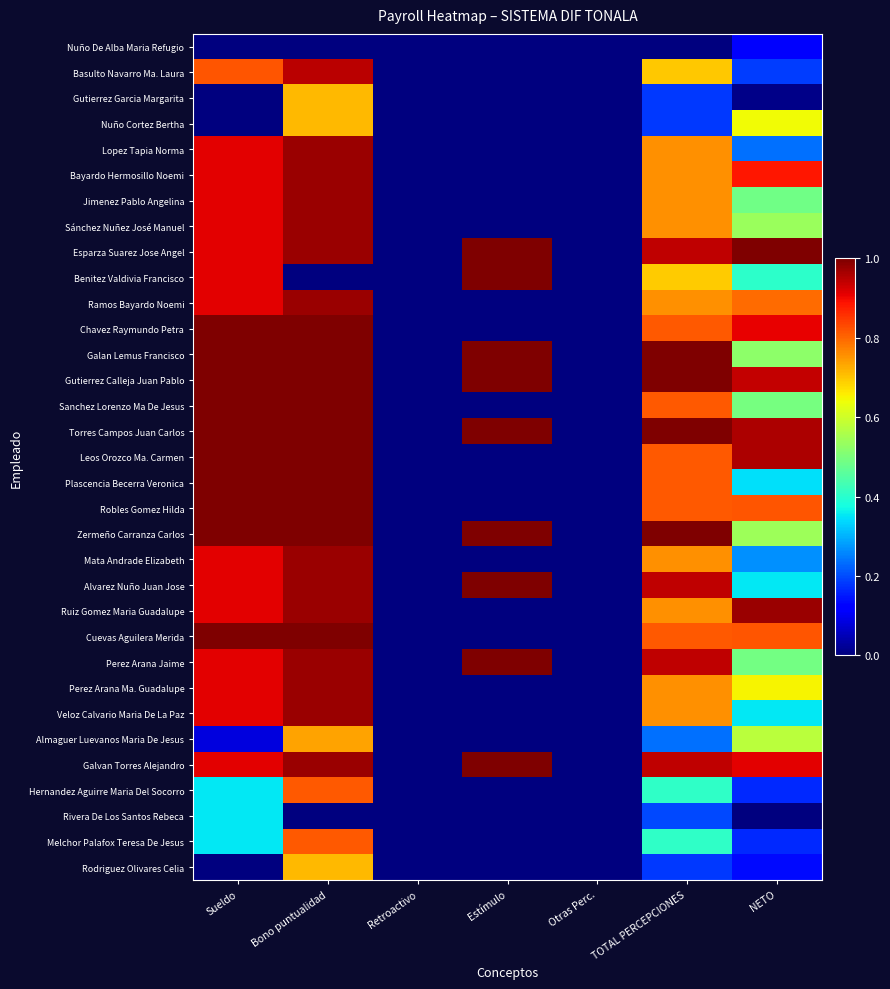

At which category does the chart reach its minimum across all series?

Sueldo